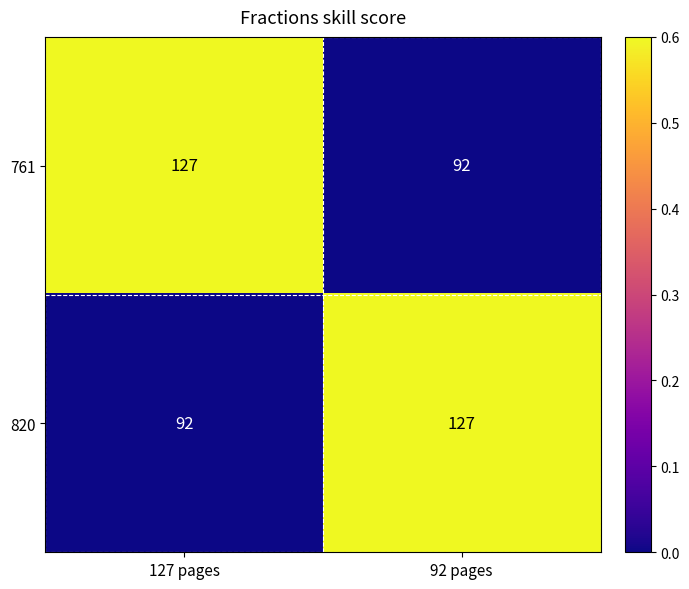

What is the average value of the 820 series?

110